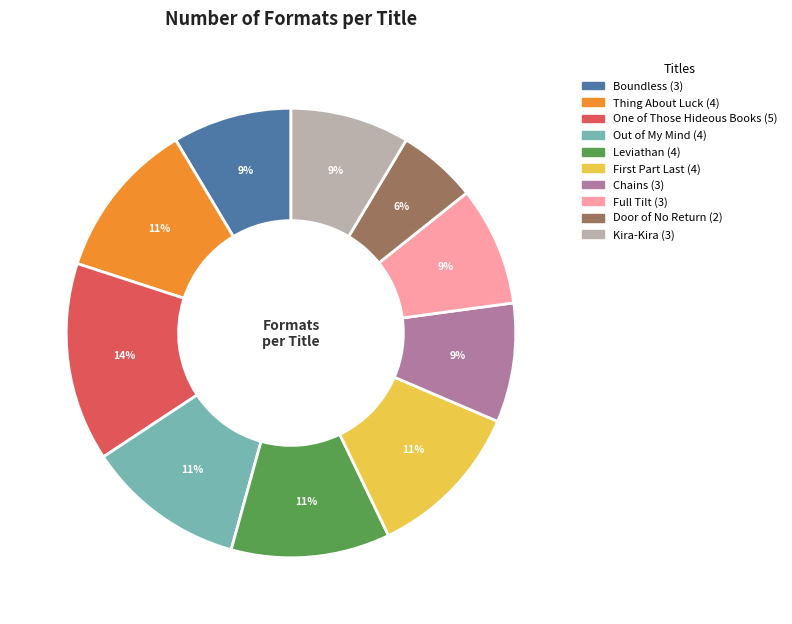

Approximately how many times larger is the value at Kira-Kira compared to Chains?

1.0